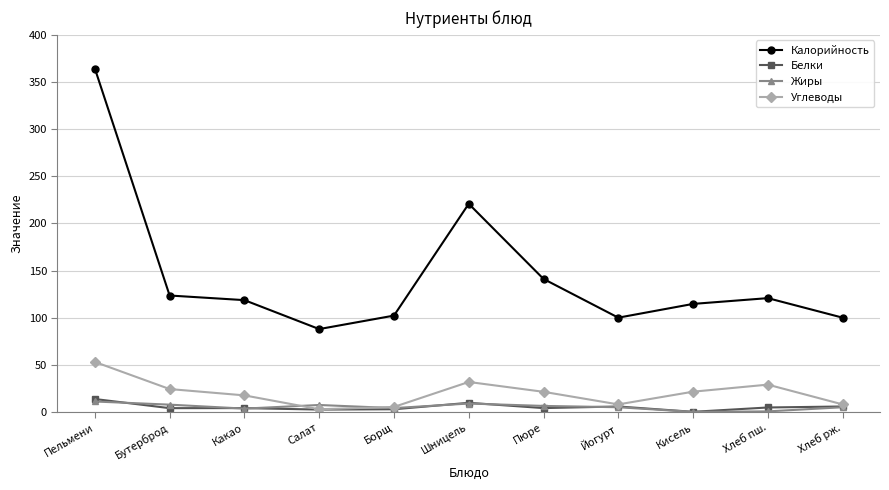

At which category is the sum across all series the highest?

Пельмени